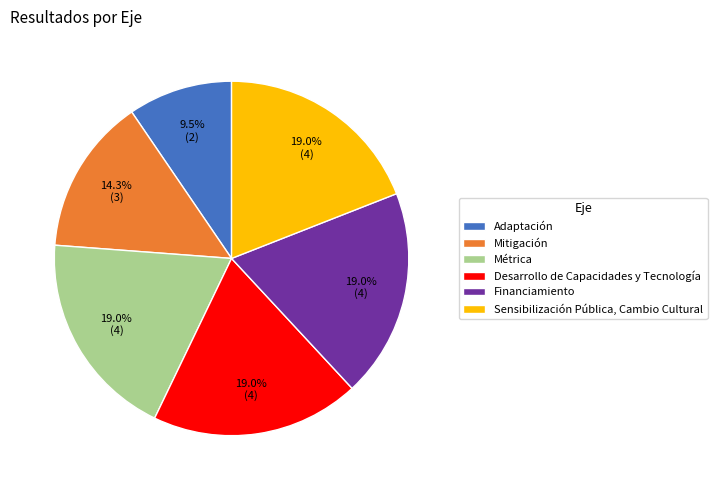

The Desarrollo de Capacidades y Tecnología slice represents 19% of the pie. True or false?

True